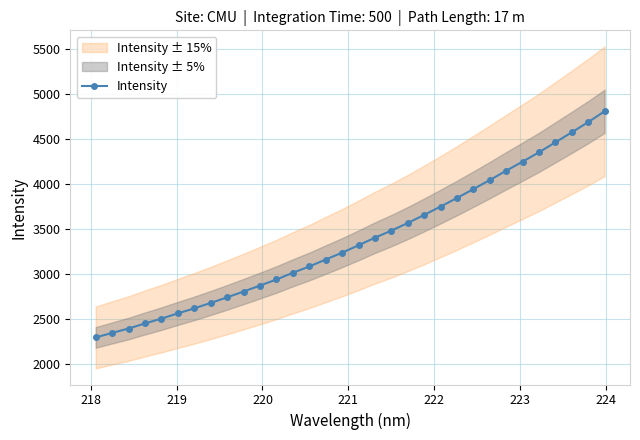

What is the maximum value for Intensity?

4803.8